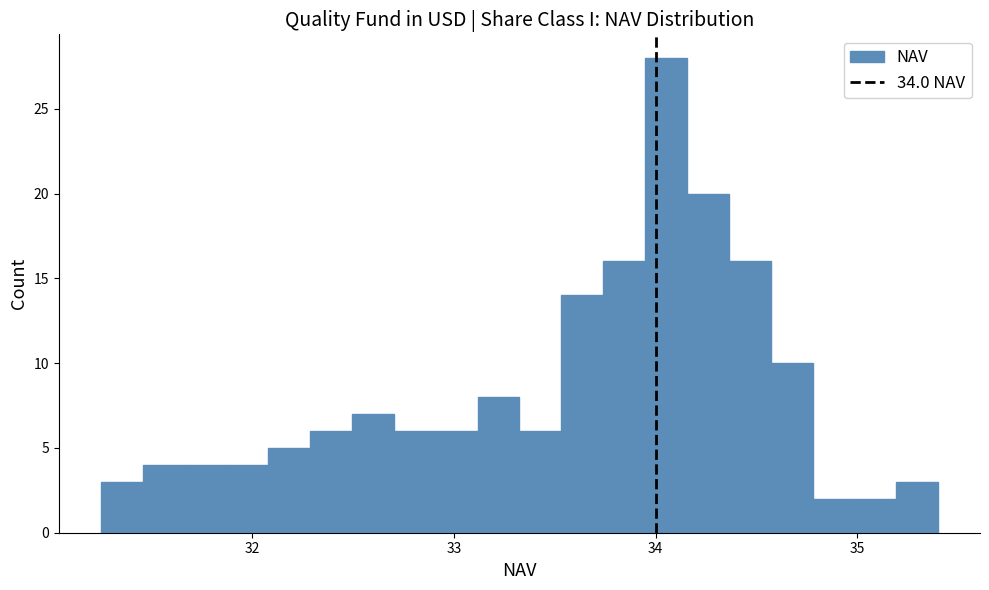

Around what value on the x-axis is the tallest bar? Give the approximate position of its centre, as read against the axis.

34.1